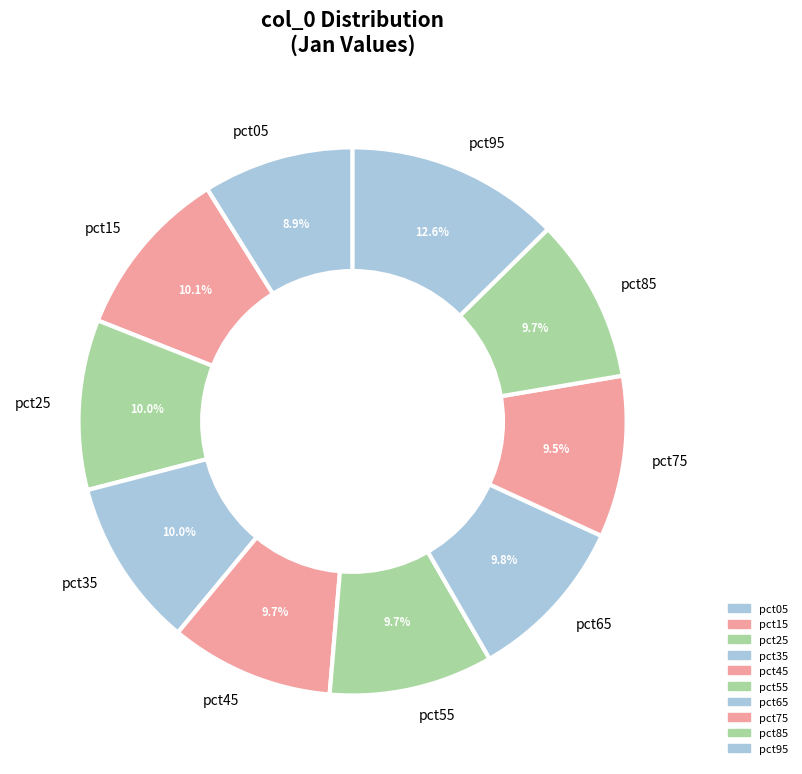

To the nearest percent, what is the difference between the pct15 and pct05 slice percentages?

1%